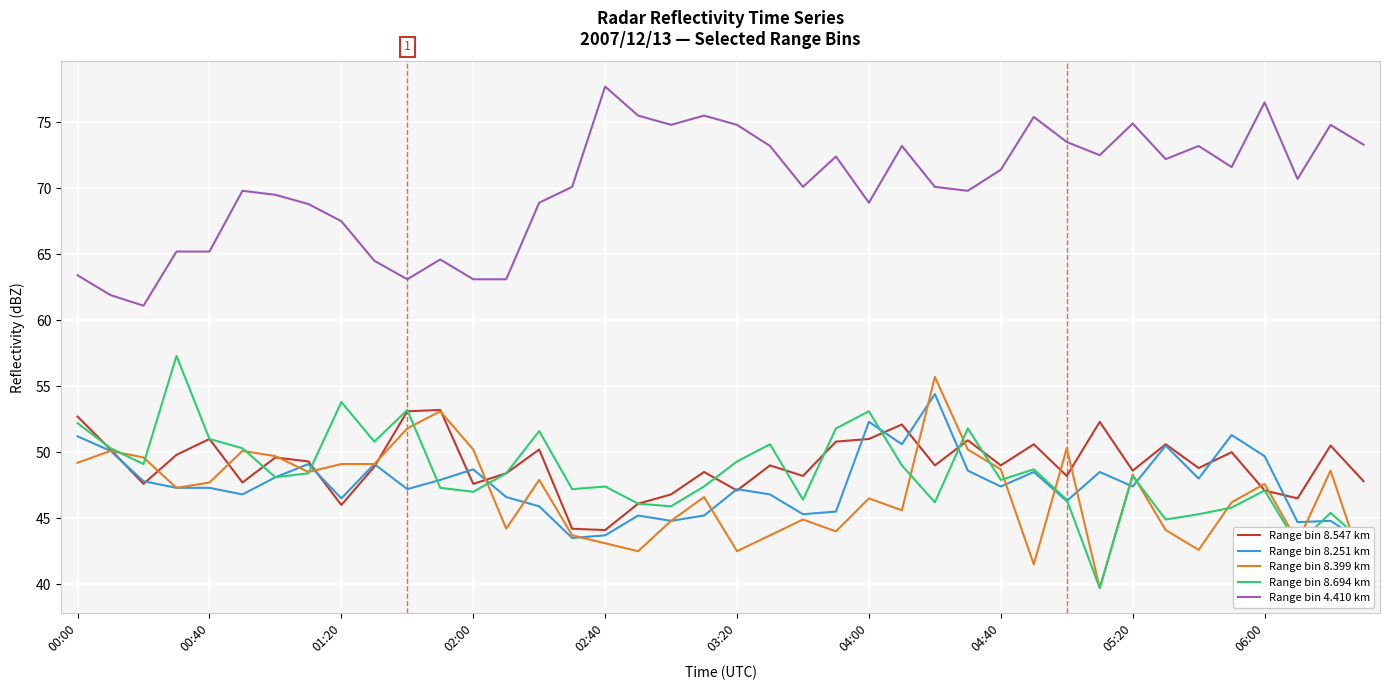

Reading left to right, list all the values displayed in this chart.

Range bin 8.547 km: 52.7	50.2	47.6	49.8	51.0	47.7	49.6	49.3	46.0	48.9	53.1	53.2	47.6	48.4	50.2	44.2	44.1	46.1	46.8	48.5	47.1	49.0	48.2	50.8	51.0	52.1	49.0	50.9	49.0	50.6	48.2	52.3	48.6	50.6	48.8	50.0	47.1	46.5	50.5	47.8
Range bin 8.251 km: 51.2	50.1	47.8	47.3	47.3	46.8	48.1	49.1	46.5	49.1	47.2	47.9	48.7	46.6	45.9	43.5	43.7	45.2	44.8	45.2	47.2	46.8	45.3	45.5	52.3	50.6	54.4	48.6	47.4	48.5	46.3	48.5	47.4	50.5	48.0	51.3	49.7	44.7	44.8	43.2
Range bin 8.399 km: 49.2	50.1	49.6	47.3	47.7	50.1	49.7	48.5	49.1	49.1	51.8	53.1	50.2	44.2	47.9	43.7	43.1	42.5	44.8	46.6	42.5	43.7	44.9	44.0	46.5	45.6	55.7	50.2	48.7	41.5	50.3	39.7	48.3	44.1	42.6	46.2	47.6	43.2	48.6	41.2
Range bin 8.694 km: 52.2	50.3	49.1	57.3	51.0	50.3	48.1	48.4	53.8	50.8	53.2	47.3	47.0	48.4	51.6	47.2	47.4	46.1	45.9	47.4	49.3	50.6	46.4	51.8	53.1	49.0	46.2	51.8	47.9	48.7	46.4	39.7	48.2	44.9	45.3	45.8	47.1	43.0	45.4	43.2
Range bin 4.410 km: 63.4	61.9	61.1	65.2	65.2	69.8	69.5	68.8	67.5	64.5	63.1	64.6	63.1	63.1	68.9	70.1	77.7	75.5	74.8	75.5	74.8	73.2	70.1	72.4	68.9	73.2	70.1	69.8	71.4	75.4	73.5	72.5	74.9	72.2	73.2	71.6	76.5	70.7	74.8	73.3